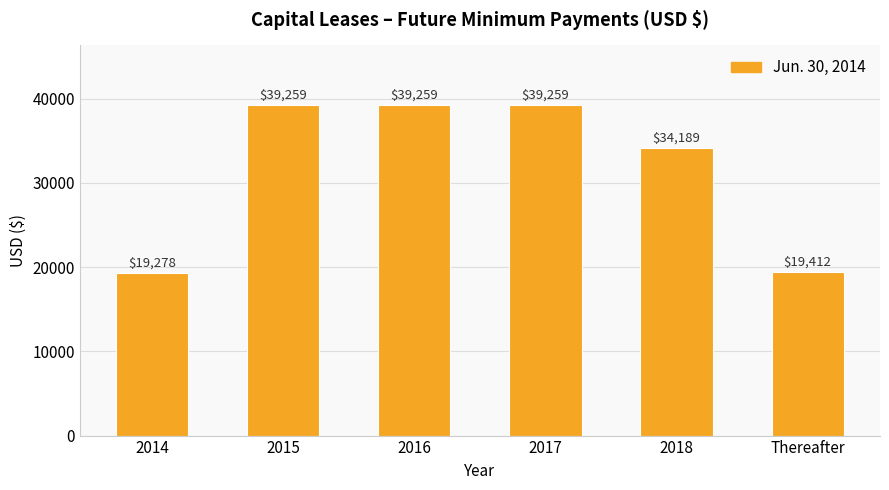

What is the label of the 2nd bar from the left?

2015